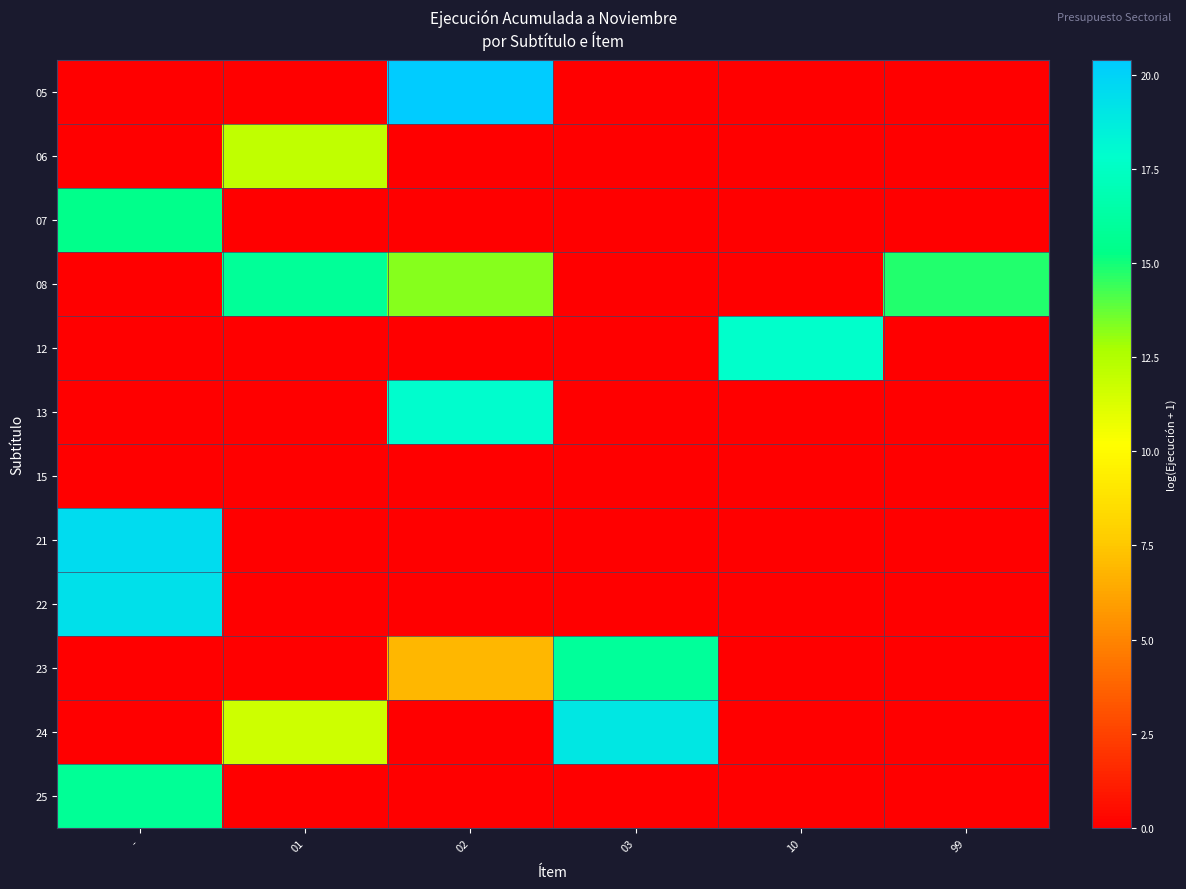

At how many categories does at least one series exceed 0?

6